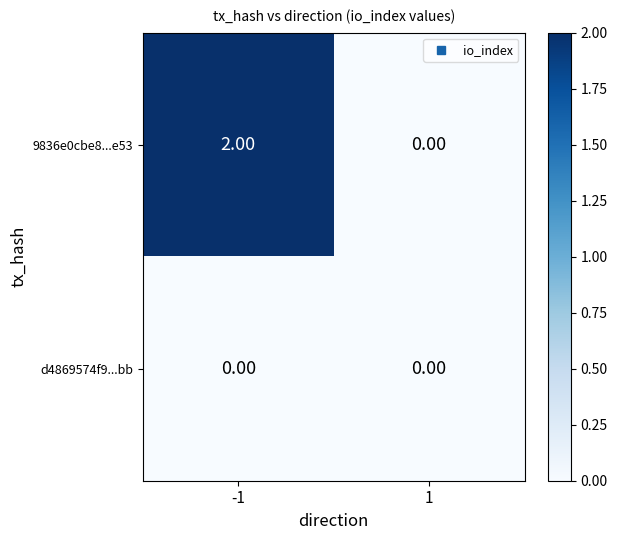

Count the number of categories in the chart.

2